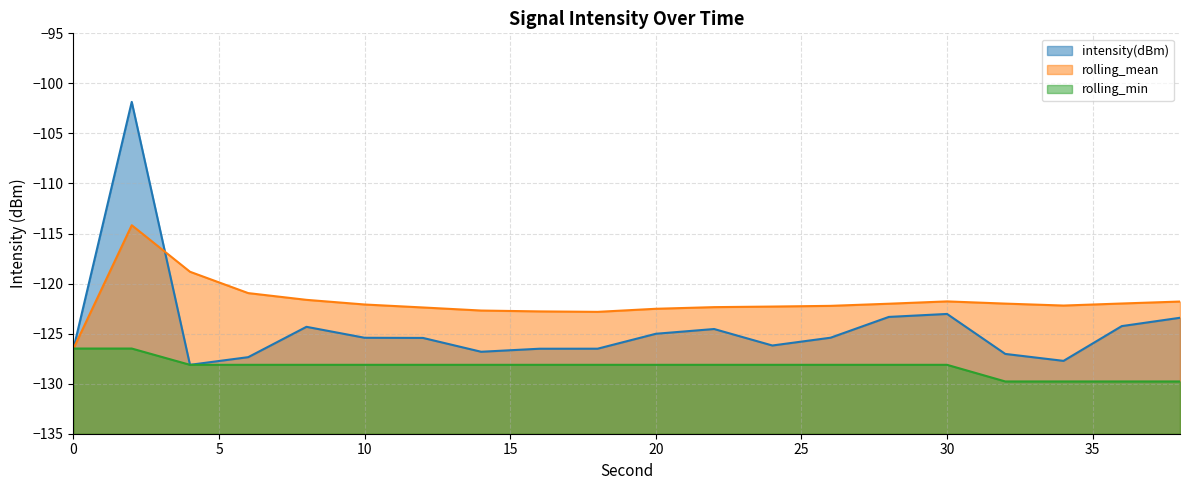

What are all the series names shown in the legend?

intensity(dBm), rolling_mean, rolling_min